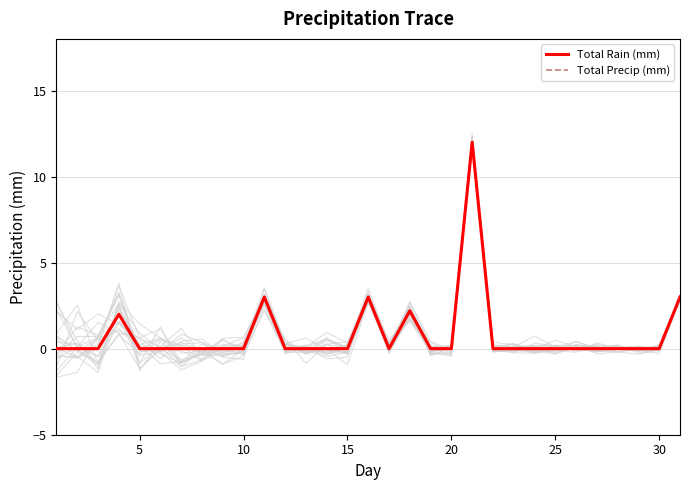

What is the difference between the maximum and minimum values in the Total Rain (mm) series?

12.0